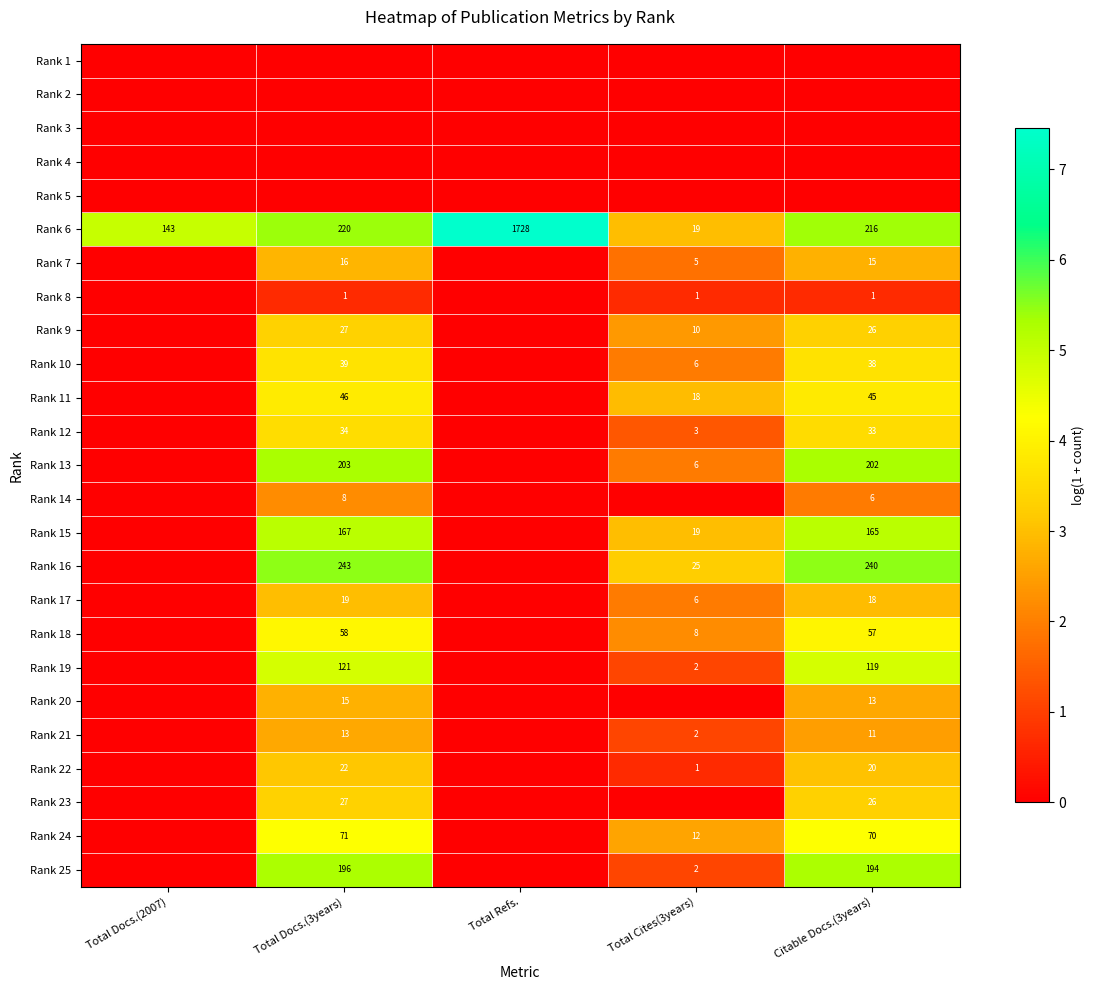

The Rank 12 series shows 1.4 at Citable Docs.(3years). True or false?

False